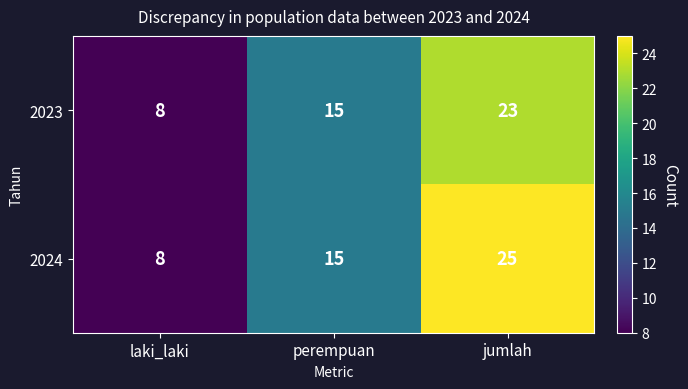

What is the difference between the 2024 values at laki_laki and jumlah?

17